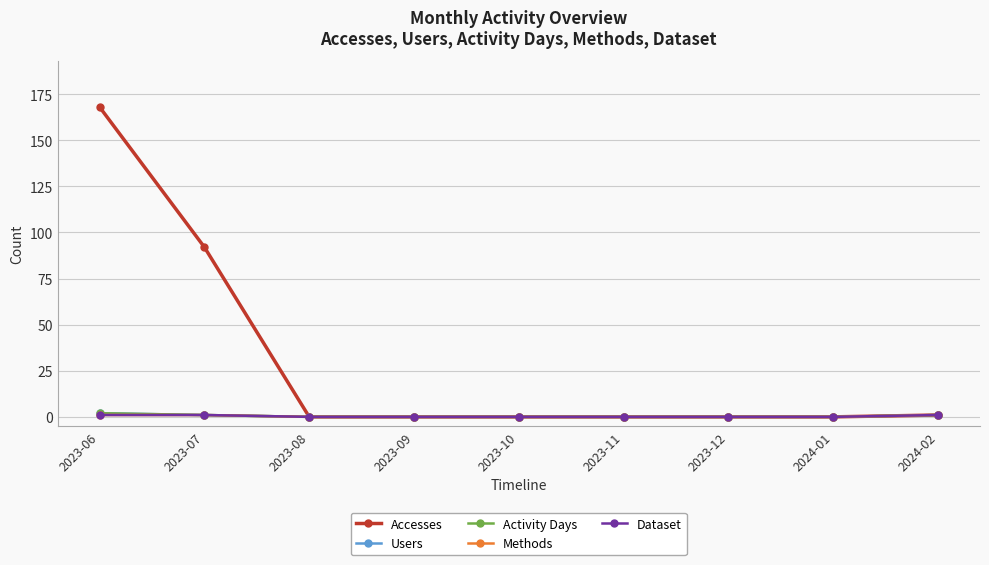

Does the chart have visible grid lines?

Yes